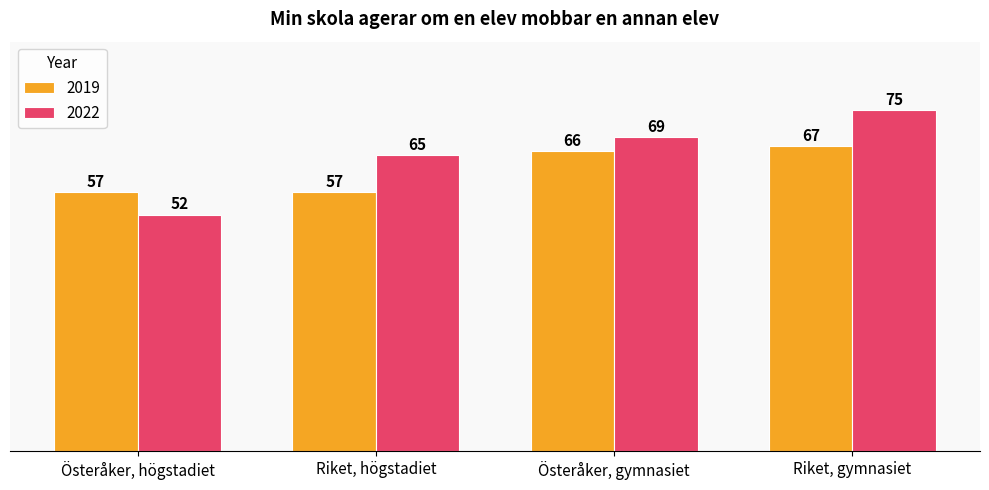

What is the label of the 3rd bar from the left?

Österåker, gymnasiet